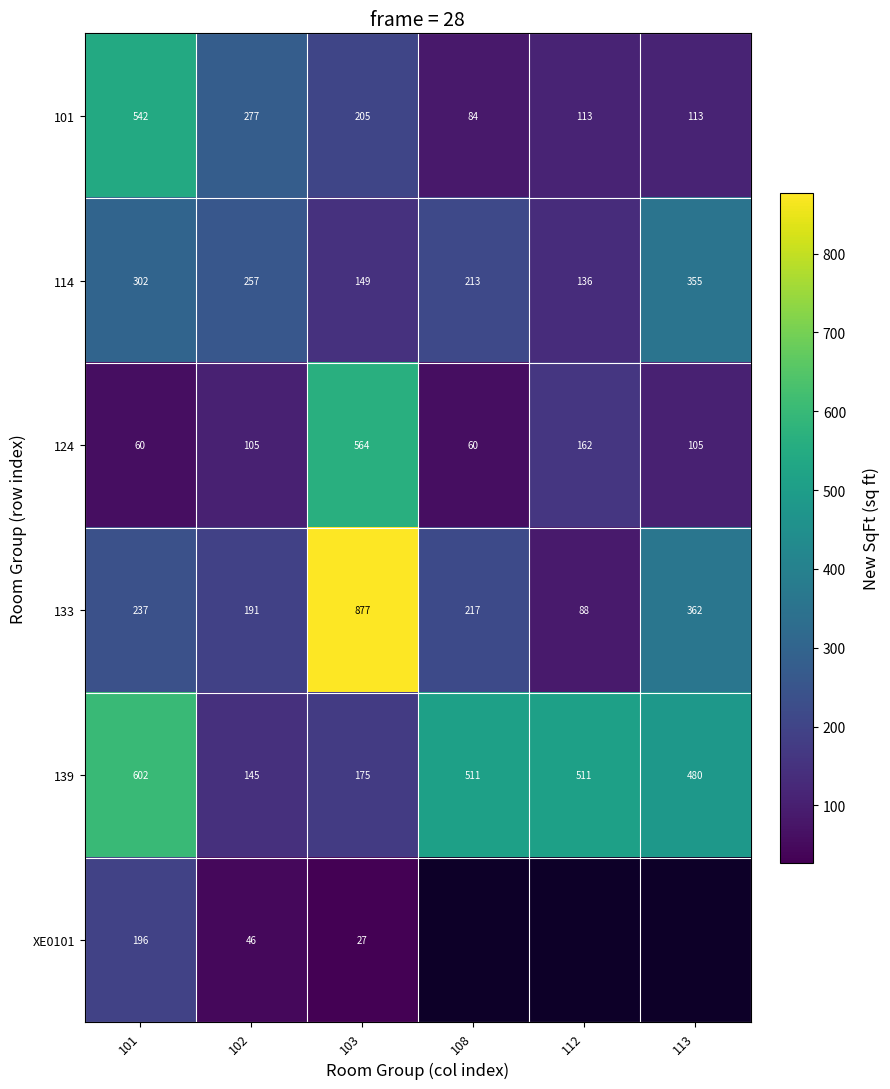

At which label does 124 reach its peak?

103